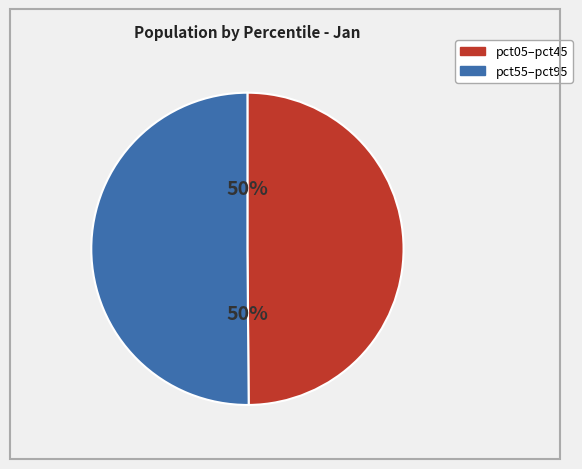

To the nearest percent, what is the average slice percentage?

50%